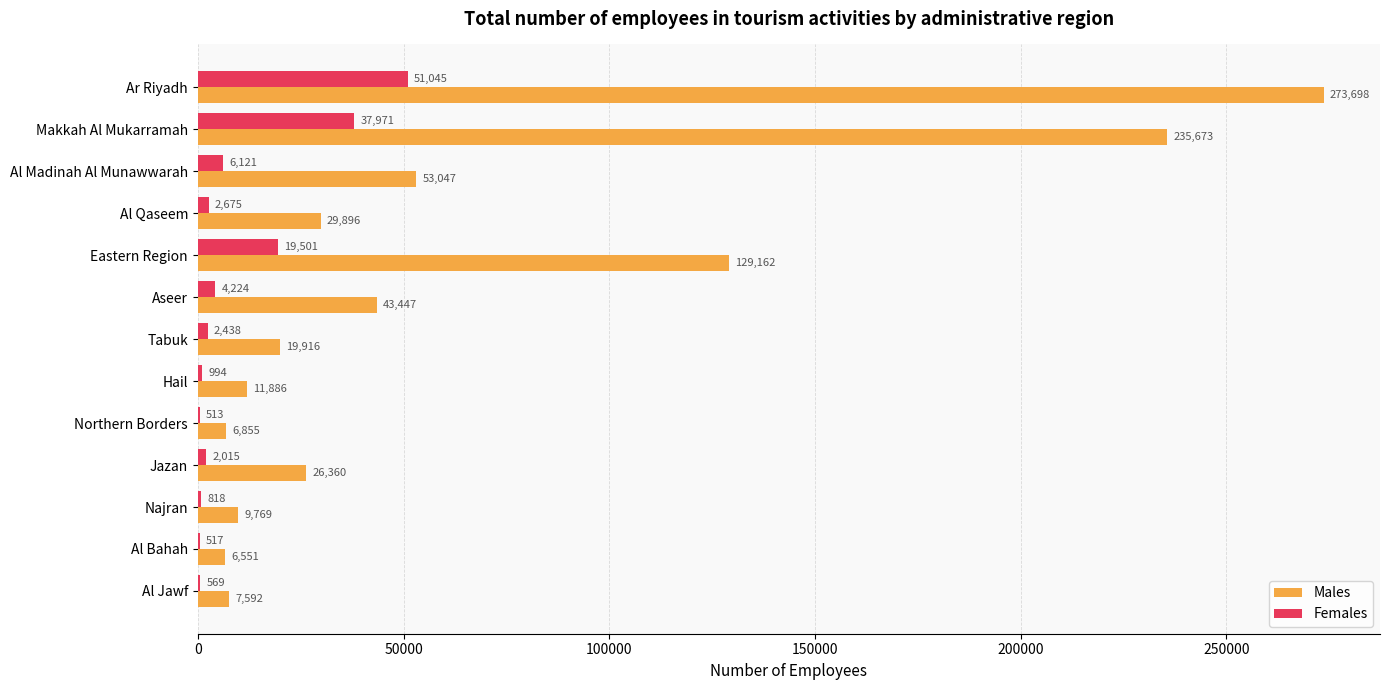

Which series has the largest range (max minus min)?

Males